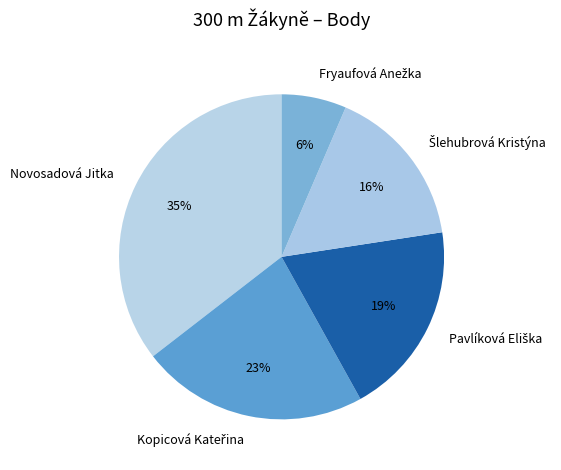

Which category has the biggest portion of the pie?

Novosadová Jitka